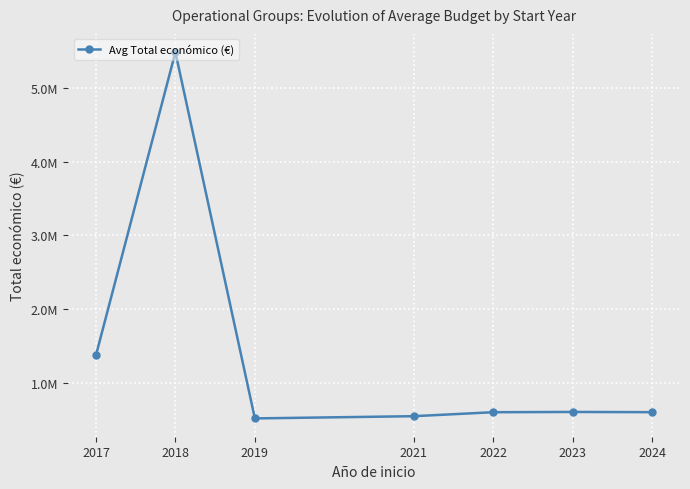

Is this an area chart (filled region under the line)?

No